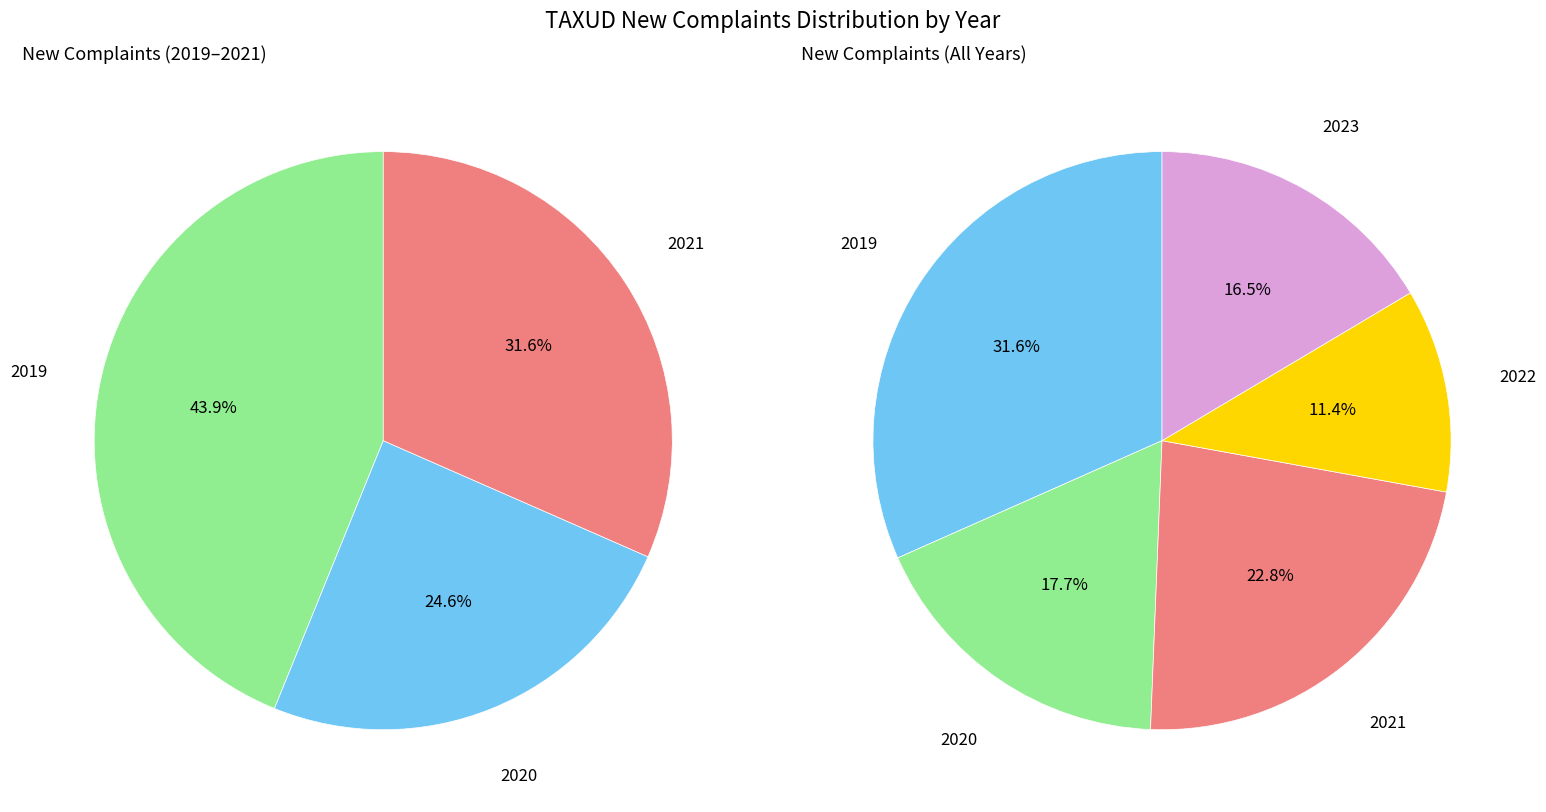

Is the sum of 2019 and 2020 greater than half?

No